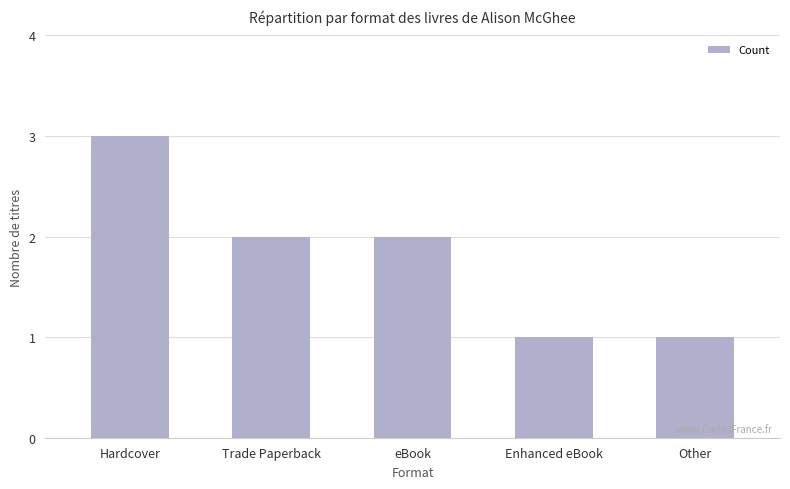

What is the difference between the maximum and second lowest values?

2